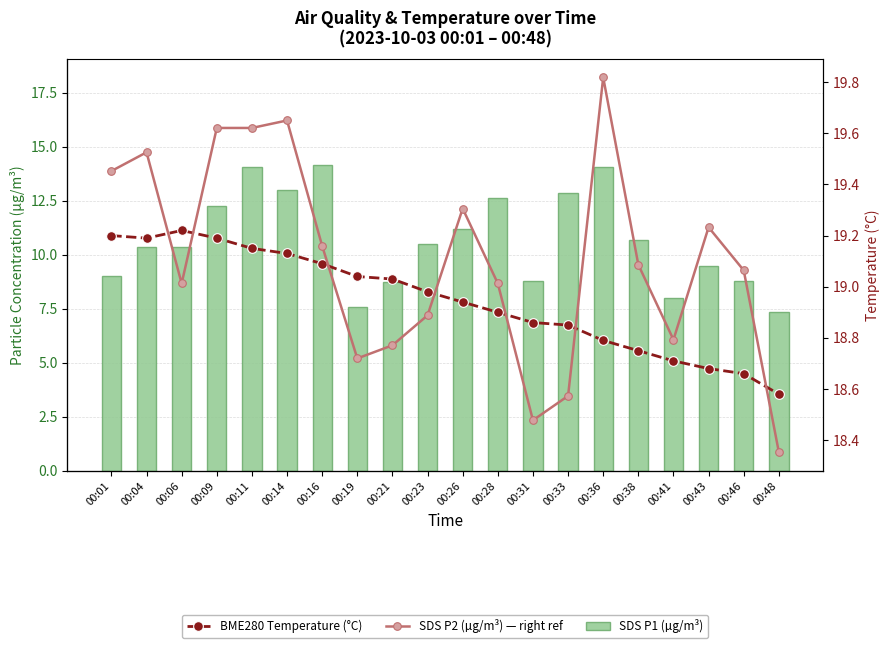

Reading left to right, transcribe all the data shown in this chart.

SDS P1 (µg/m³): 00:01=9.0	00:04=10.4	00:06=10.4	00:09=12.3	00:11=14.1	00:14=13.0	00:16=14.1	00:19=7.6	00:21=8.7	00:23=10.5	00:26=11.2	00:28=12.6	00:31=8.8	00:33=12.9	00:36=14.1	00:38=10.7	00:41=8.0	00:43=9.5	00:46=8.8	00:48=7.3
BME280 Temperature (°C): 00:01=19.2	00:04=19.2	00:06=19.2	00:09=19.2	00:11=19.1	00:14=19.1	00:16=19.1	00:19=19.0	00:21=19.0	00:23=19.0	00:26=18.9	00:28=18.9	00:31=18.9	00:33=18.9	00:36=18.8	00:38=18.8	00:41=18.7	00:43=18.7	00:46=18.7	00:48=18.6
SDS P2 (µg/m³) — right ref: 00:01=5.5	00:04=5.6	00:06=4.9	00:09=5.7	00:11=5.7	00:14=5.8	00:16=5.1	00:19=4.5	00:21=4.6	00:23=4.7	00:26=5.3	00:28=4.9	00:31=4.2	00:33=4.3	00:36=6.0	00:38=5.0	00:41=4.6	00:43=5.2	00:46=5.0	00:48=4.0